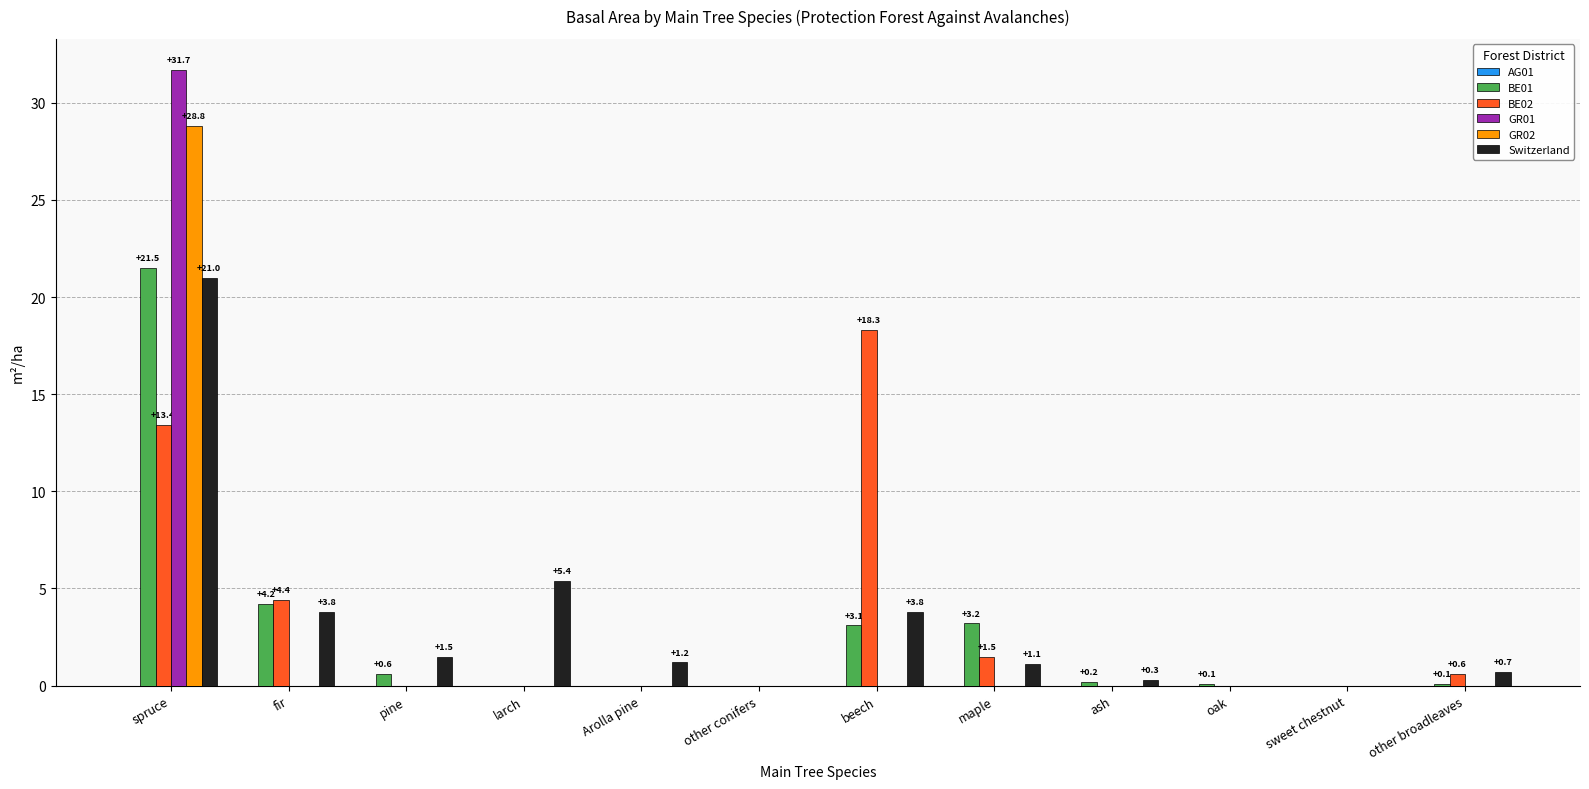

At which label does BE01 reach its peak?

spruce